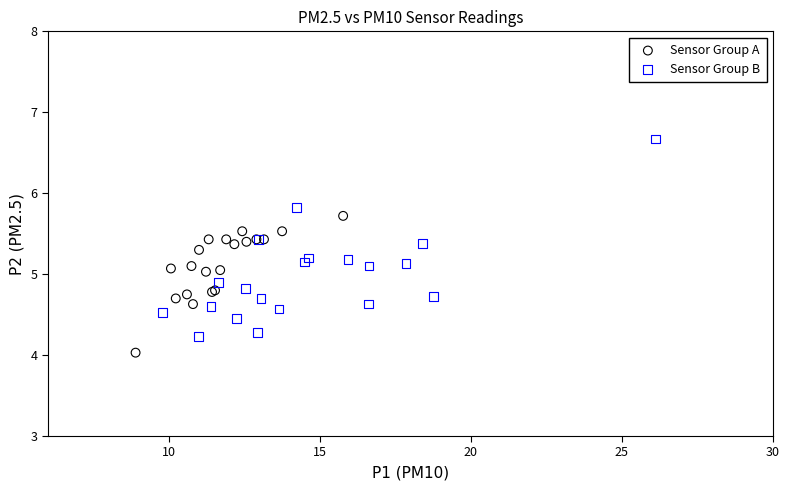

Which series has the widest spread of Y values?

Sensor Group B